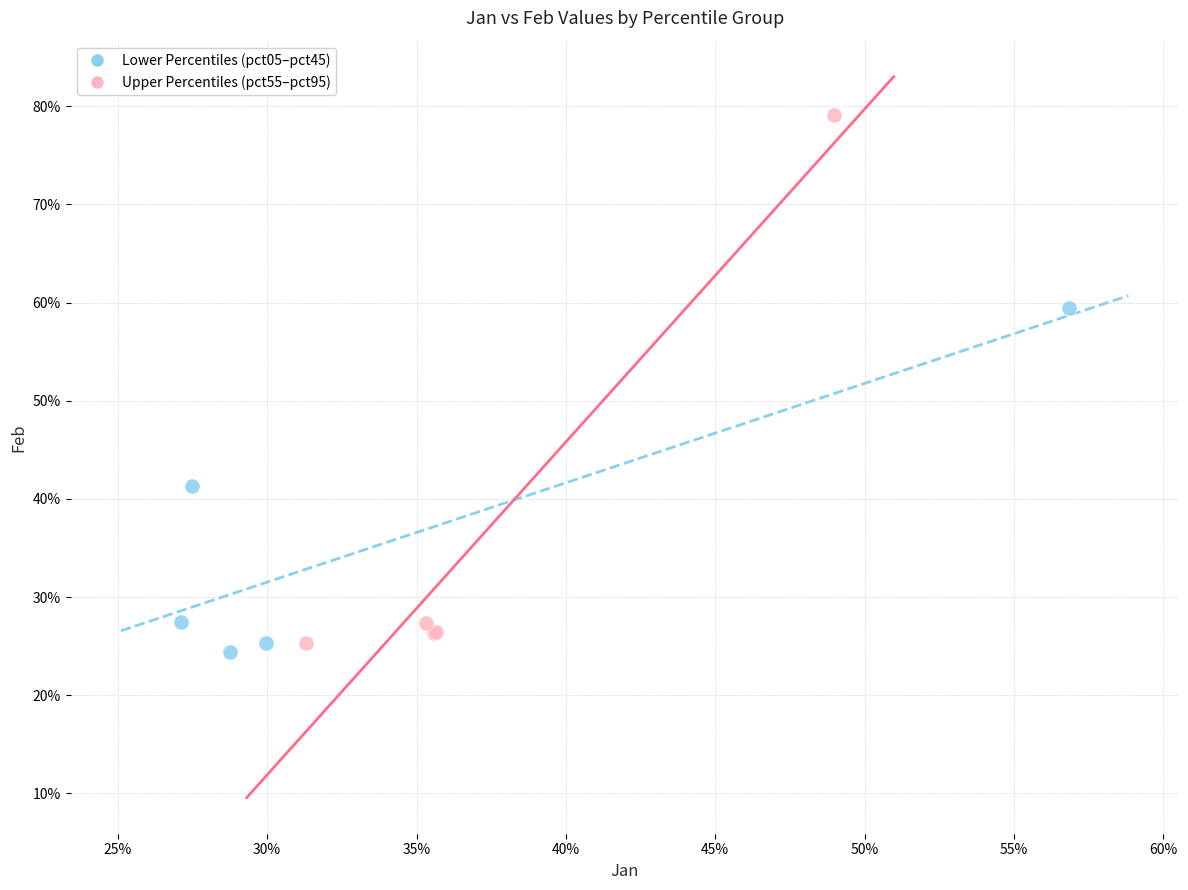

Which series has the largest Y range (max minus min)?

Upper Percentiles (pct55–pct95)